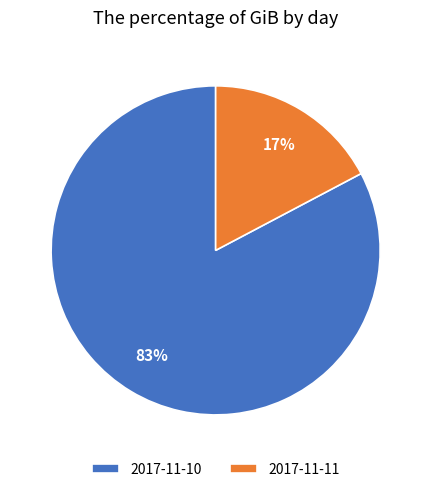

Is there any slice that represents more than half of the pie?

Yes